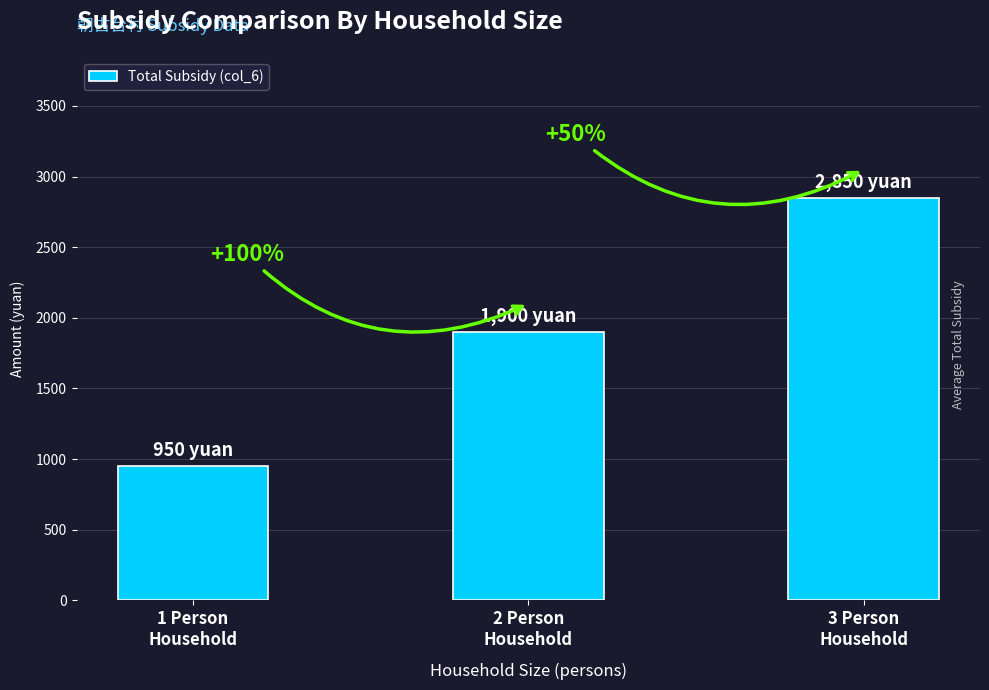

Read the value at 1 Person
Household, to the nearest 10.

950